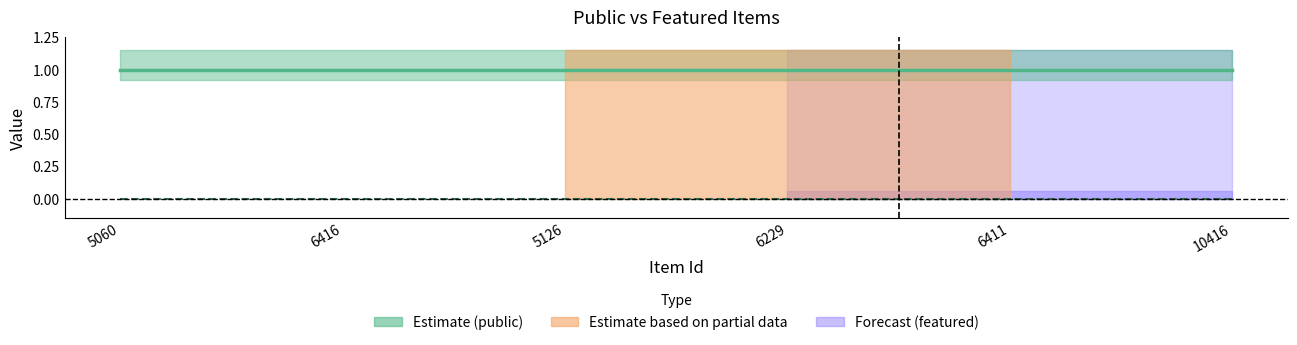

What position from the right is 5060?

6